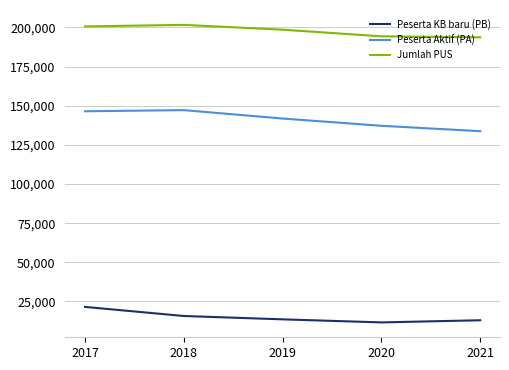

What is the minimum value for Peserta KB baru (PB)?

11628